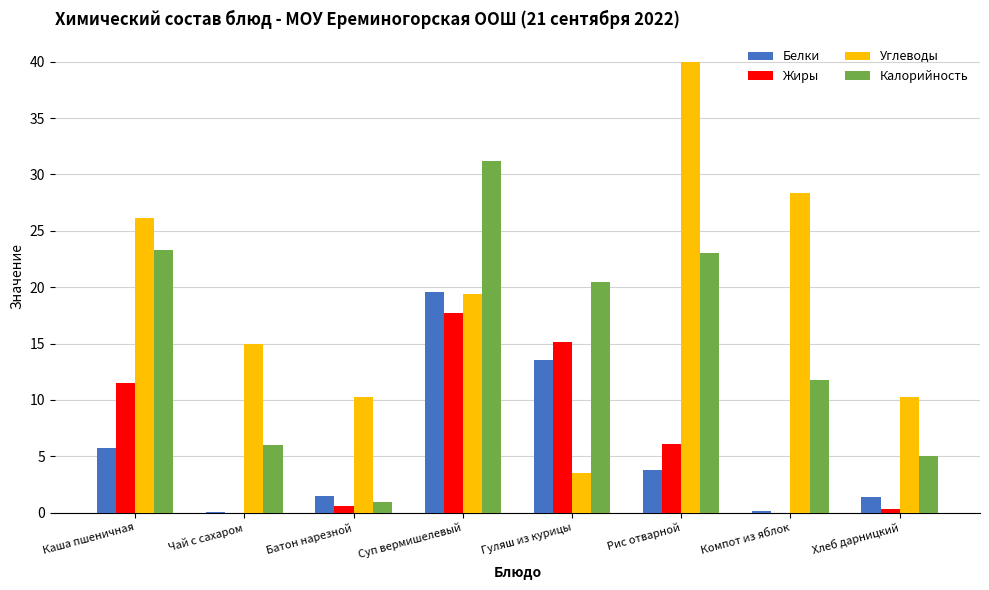

What is the sum of all Жиры values?

51.4